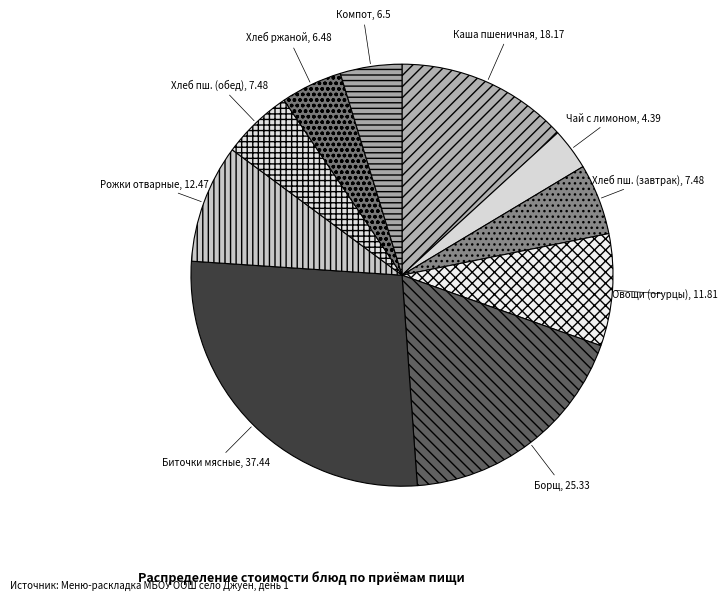

True or false: Рожки отварные accounts for 9% of the total.

True